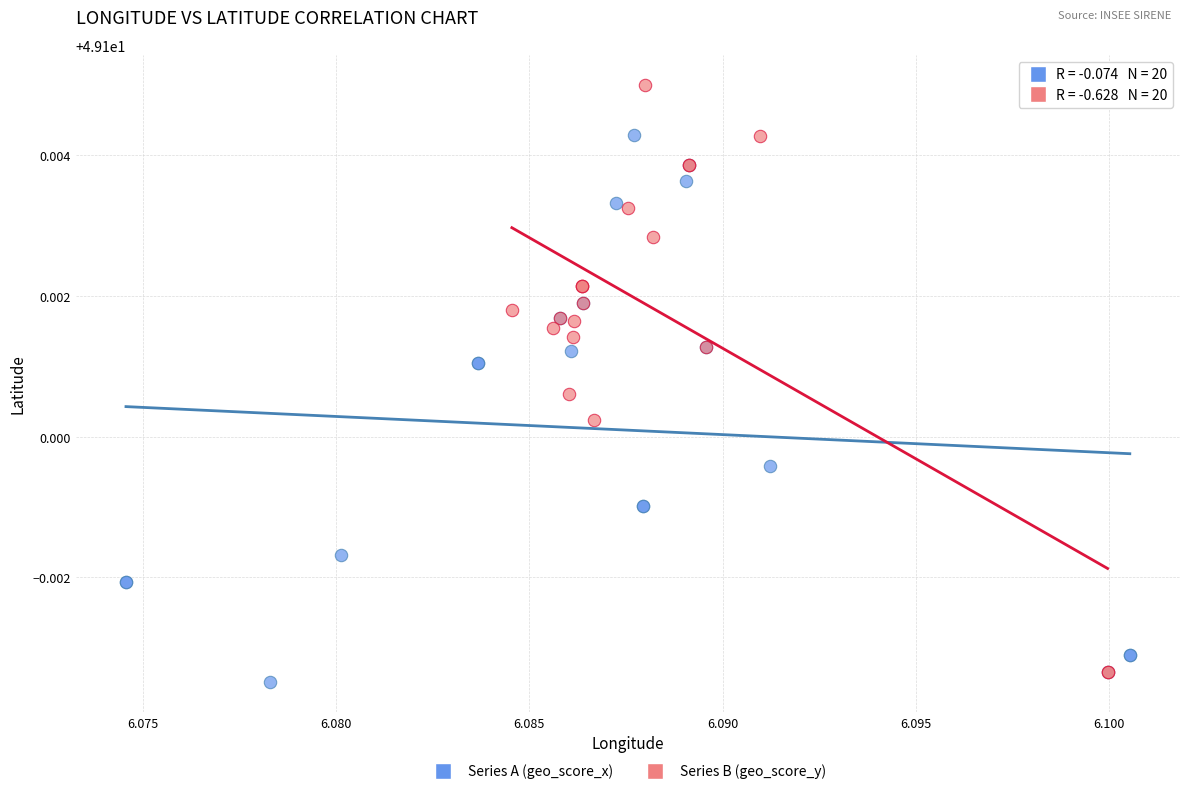

Which series contains the highest Y value?

Series B (geo_score_y)